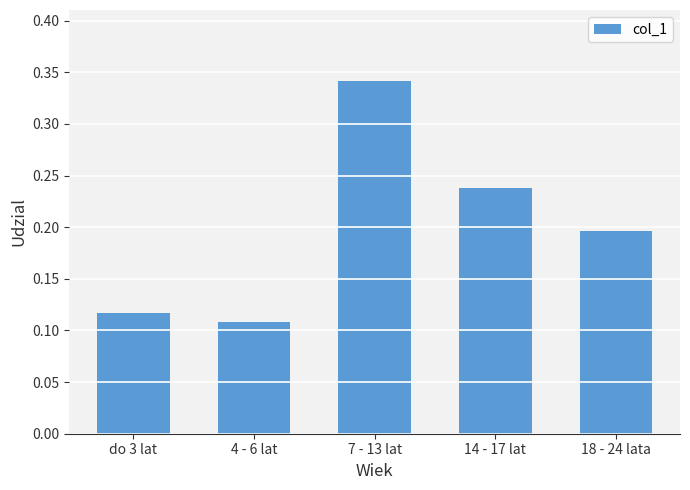

Which label corresponds to the smallest value in the chart?

4 - 6 lat